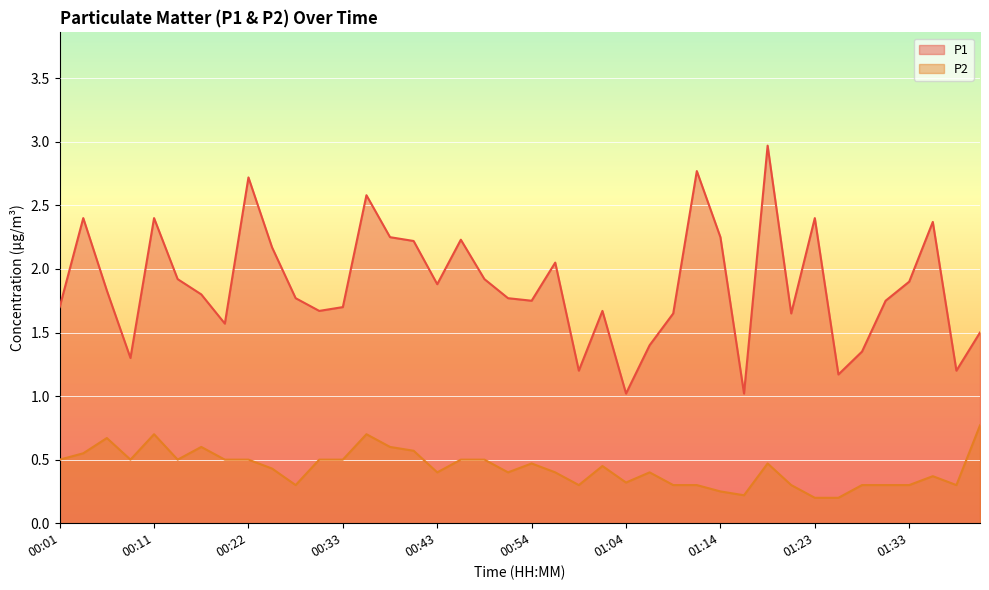

How many interior local valleys does the P1 series have?

11